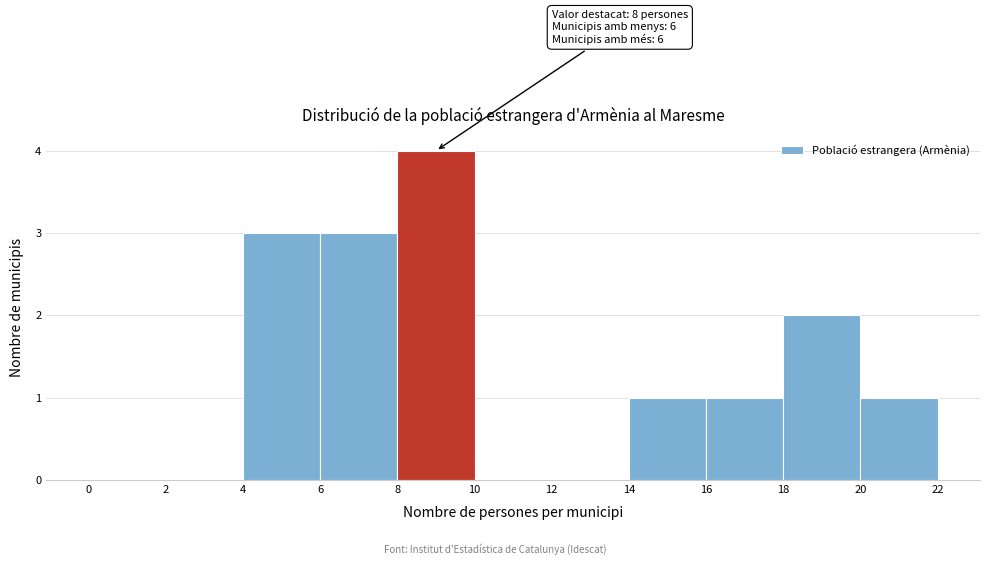

Over which range of the x-axis is the bar tallest?

8 to 10